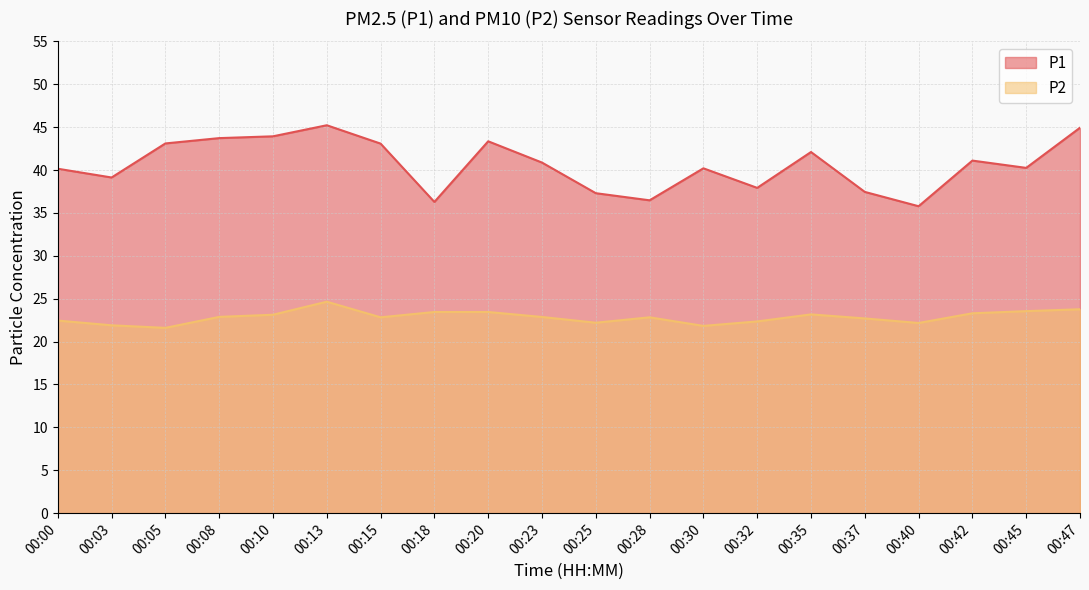

Is it true that P2 equals 32.3 at 00:42?

False